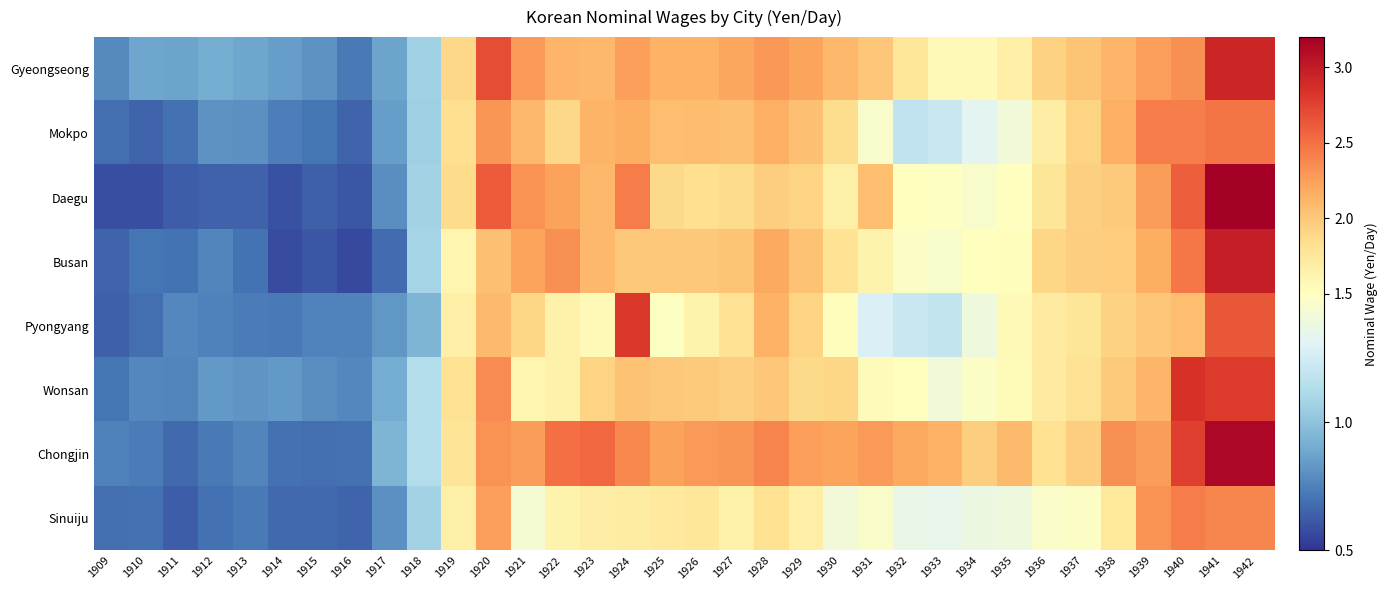

What is the minimum value shown in the chart?

0.6